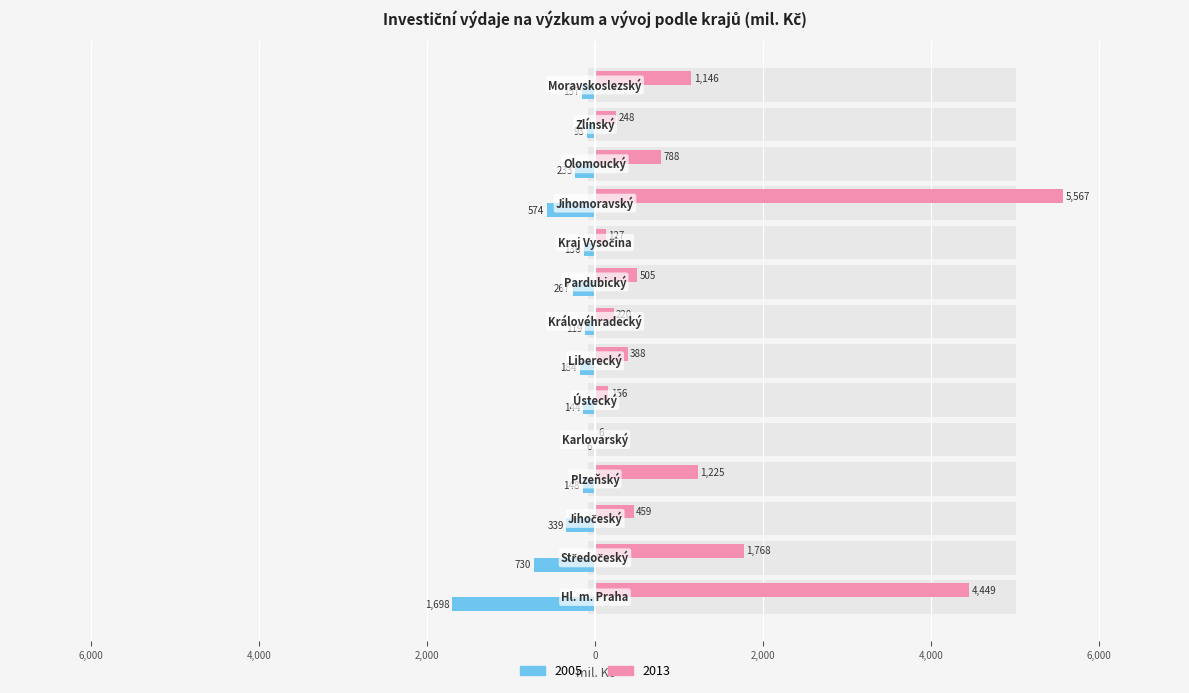

What is the sum of all 2013 values?

17052.6